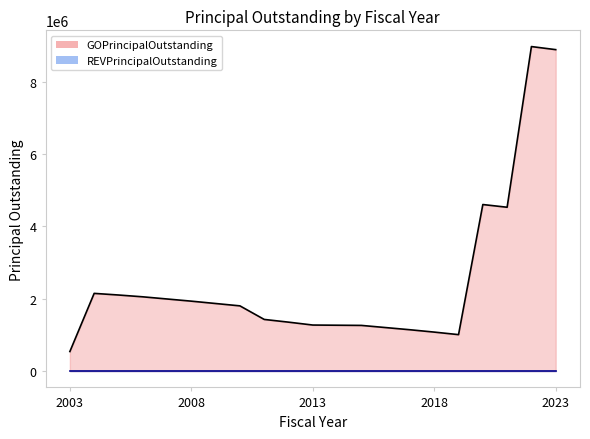

At which label does the data first exceed 1805000?

2004